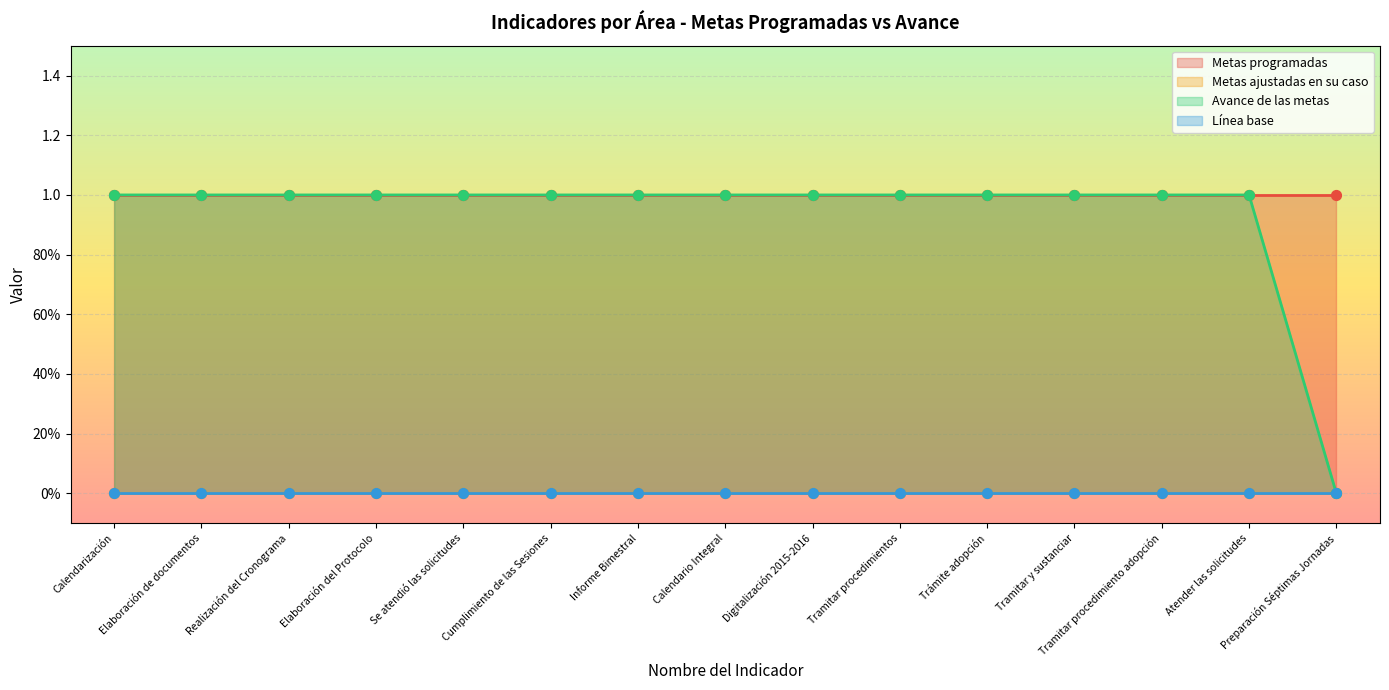

What are all the series names shown in the legend?

Metas programadas, Metas ajustadas en su caso, Avance de las metas, Línea base